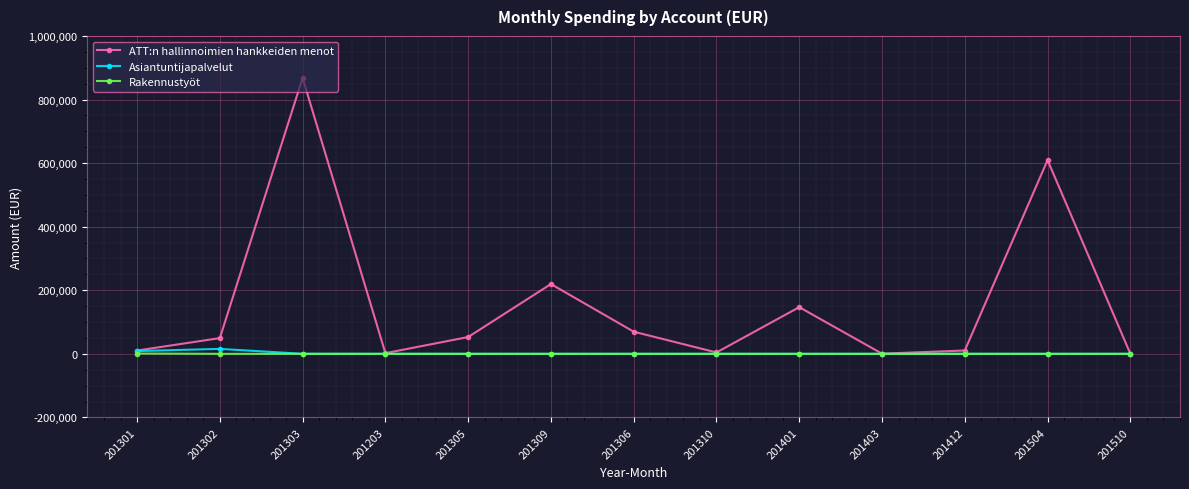

At how many categories does at least one series exceed 755191?

1